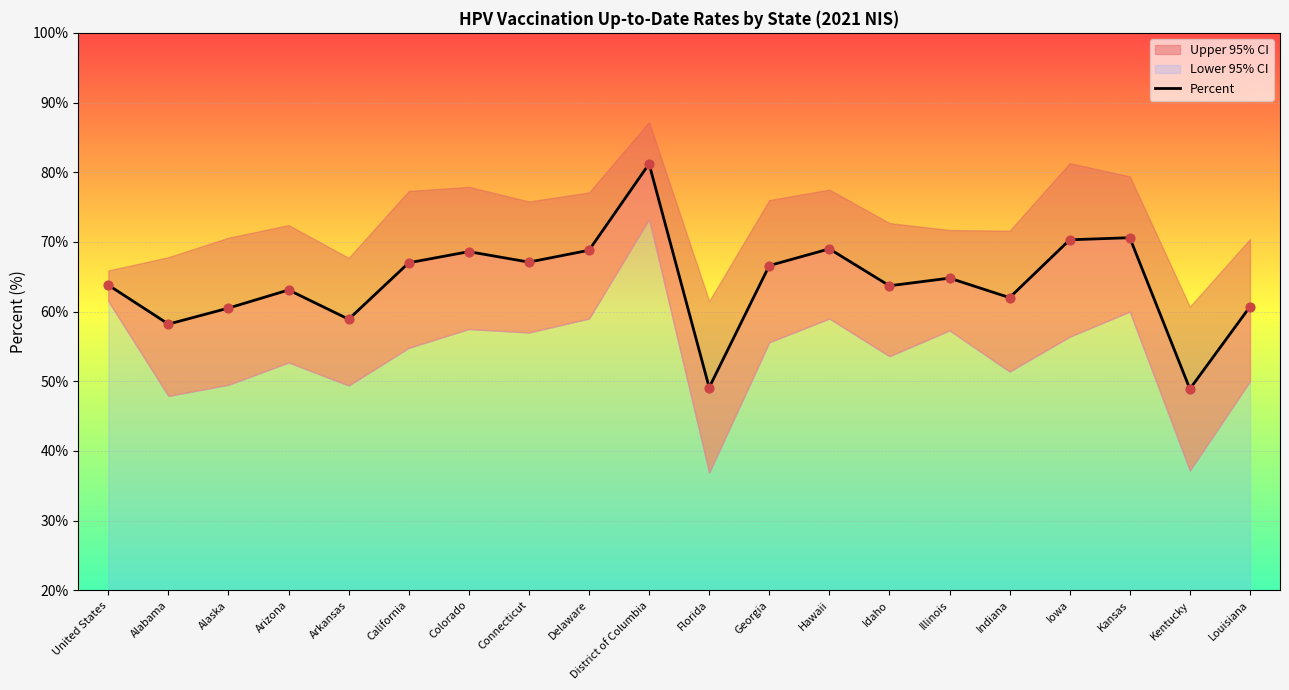

Between Alaska and Hawaii, which is larger?

Hawaii